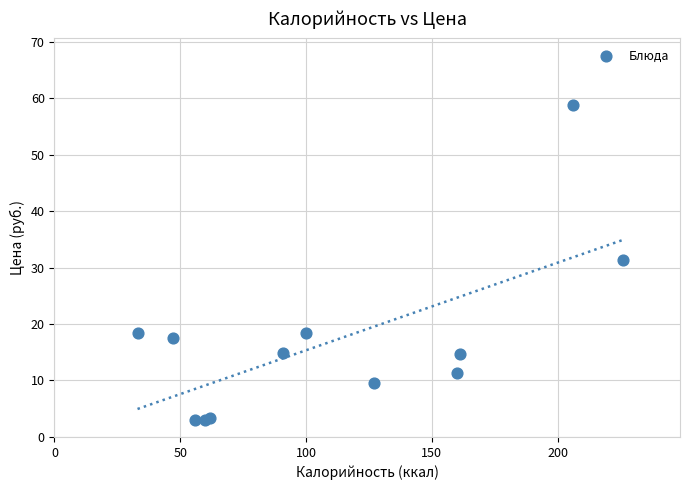

What Y value in the scatter plot is closest to 30?

31.4